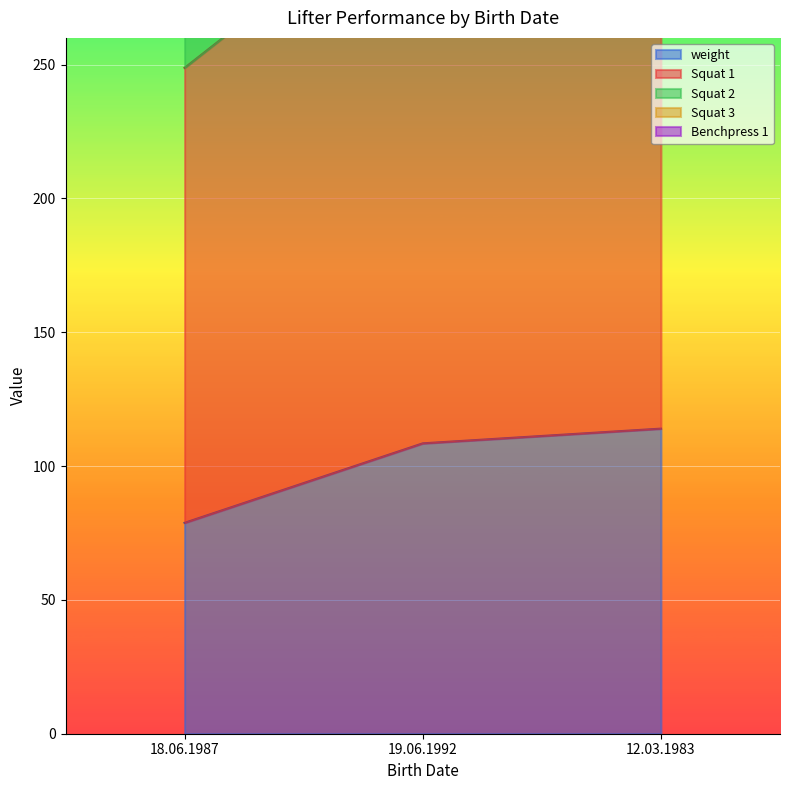

What is the minimum value shown in the chart?

78.8